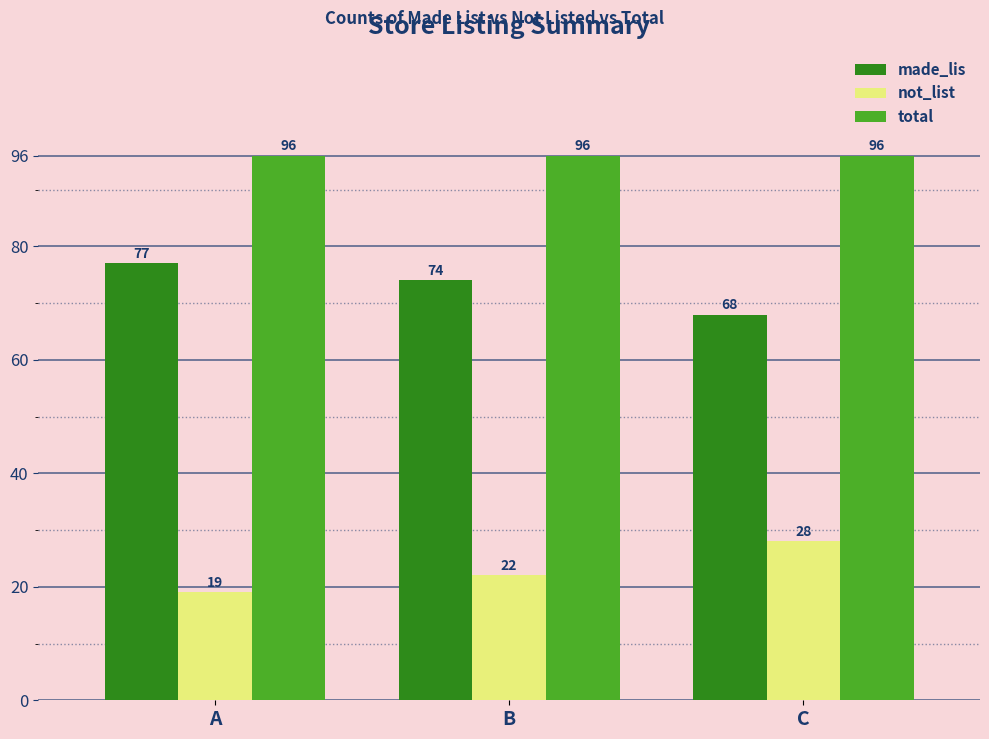

Read the made_lis value at A.

77